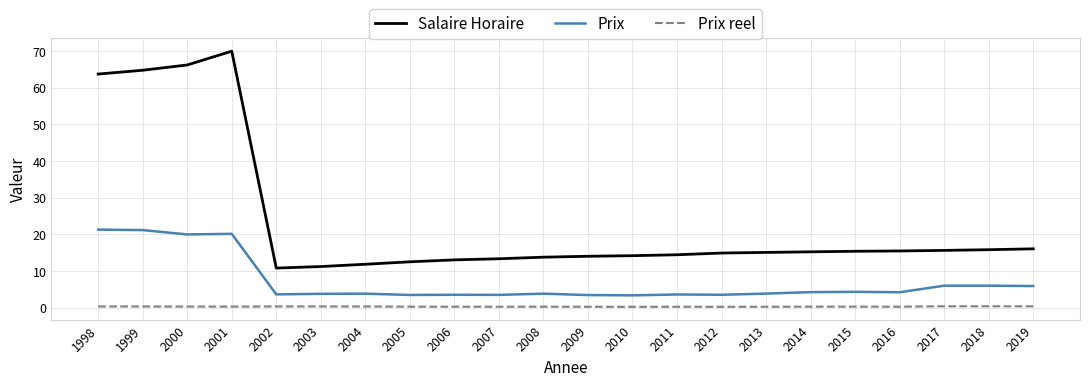

Which category has the highest value across all series?

2001